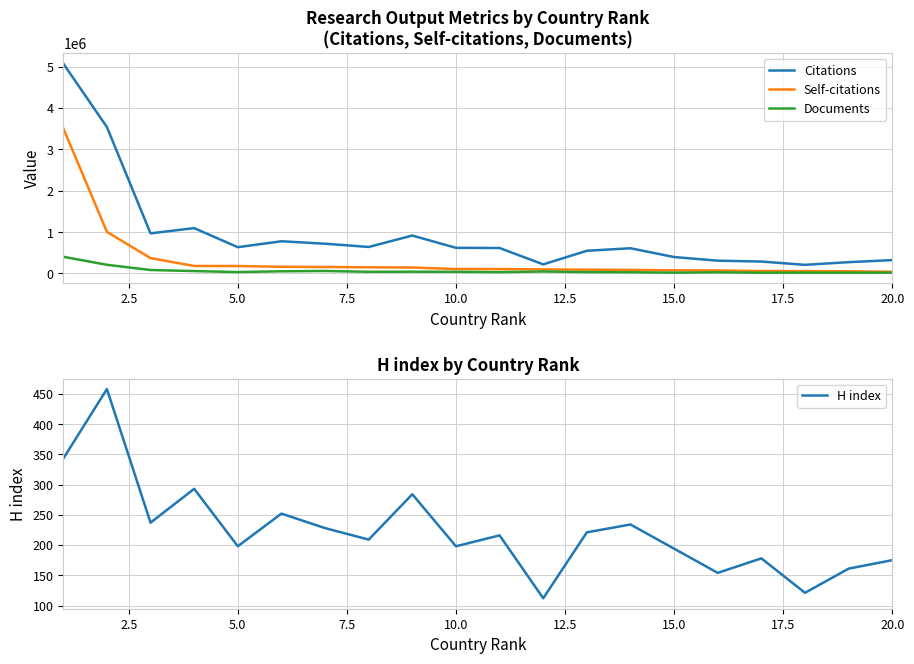

The value of Citations at 10.0 is 169082. True or false?

False